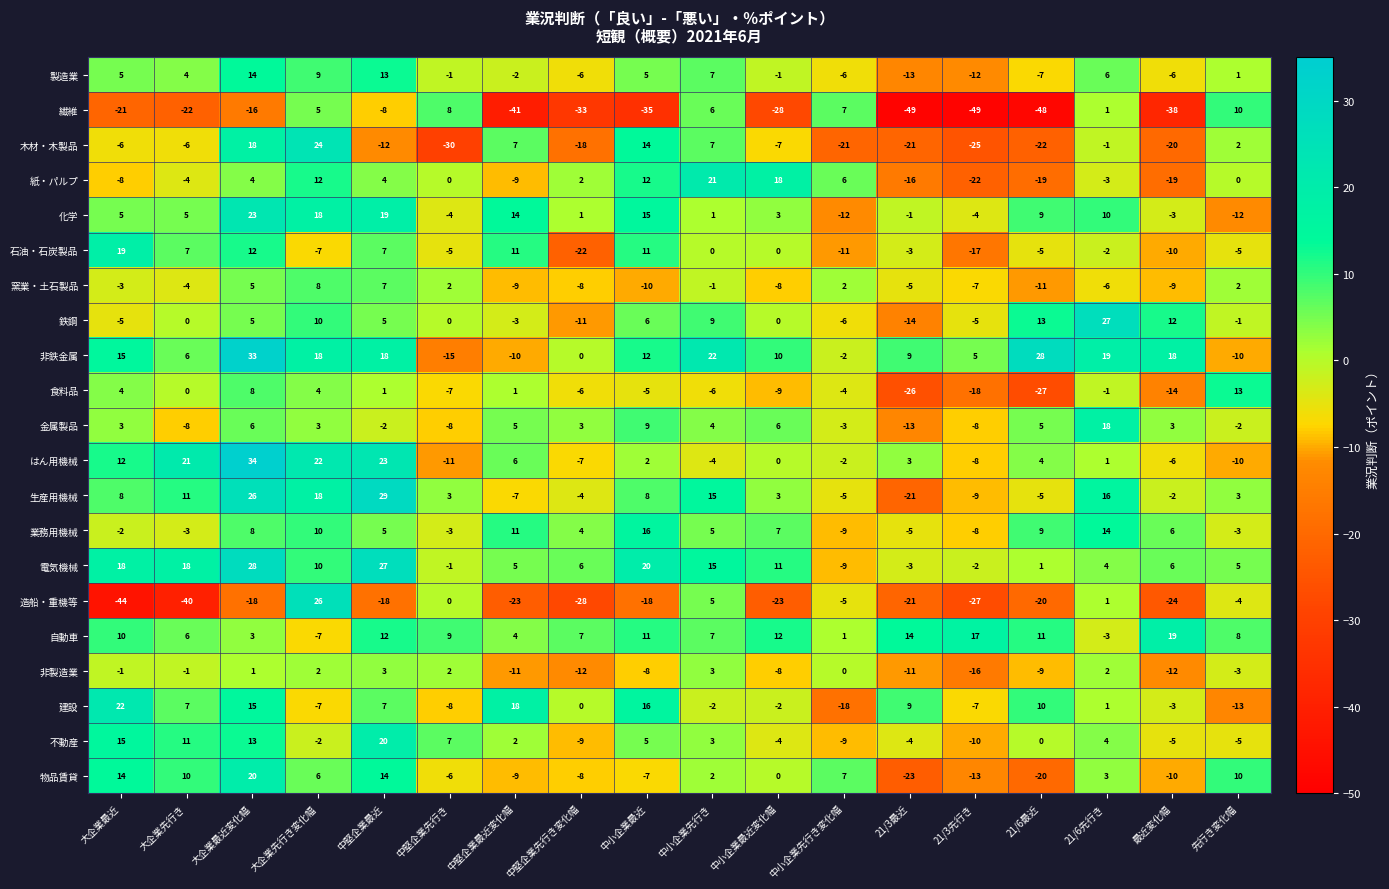

What is the total value across all series at 中小企業最近変化幅?

-20